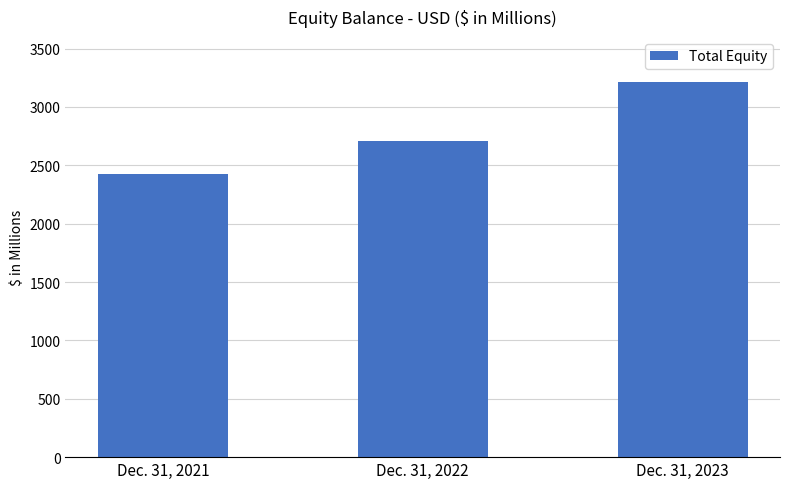

How many data points are less than 2708?

1